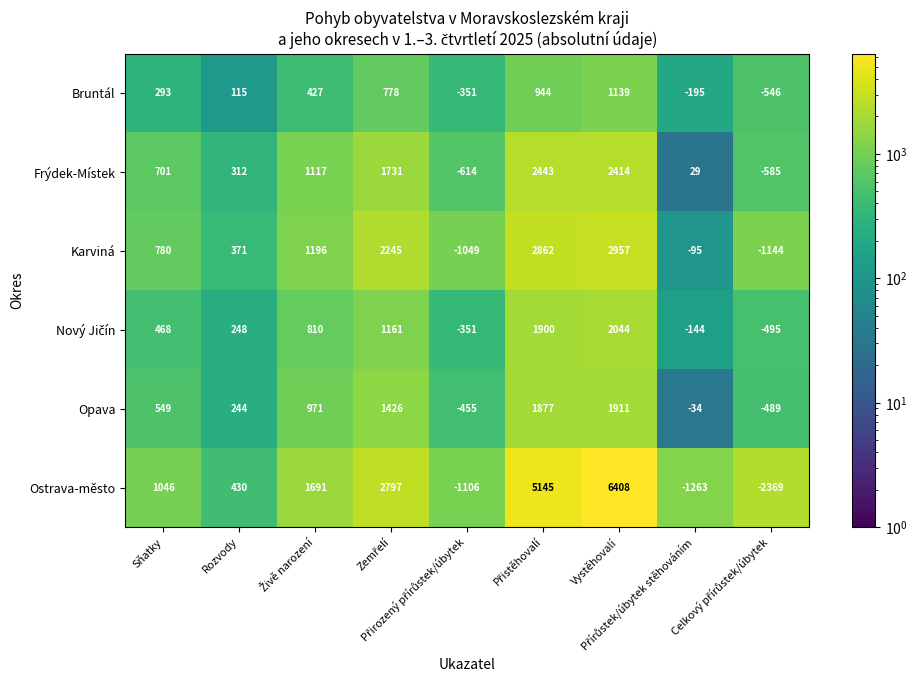

What is the spread (max minus min) of values at Rozvody?

315